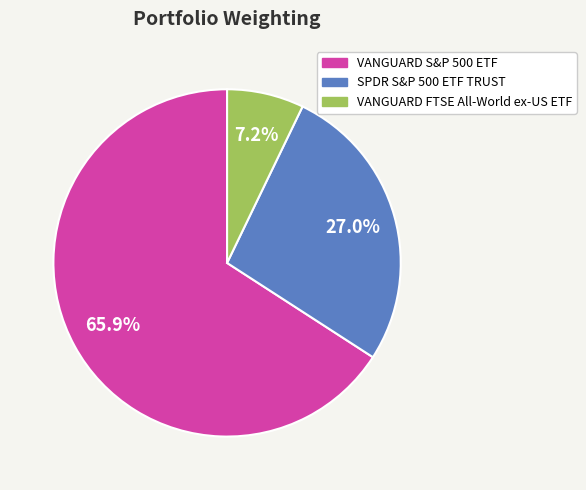

To the nearest percent, what percentage of the pie is SPDR S&P 500 ETF TRUST?

27%